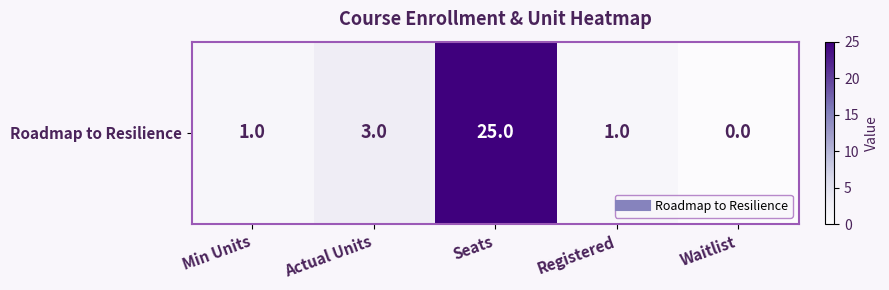

What is the average value?

6